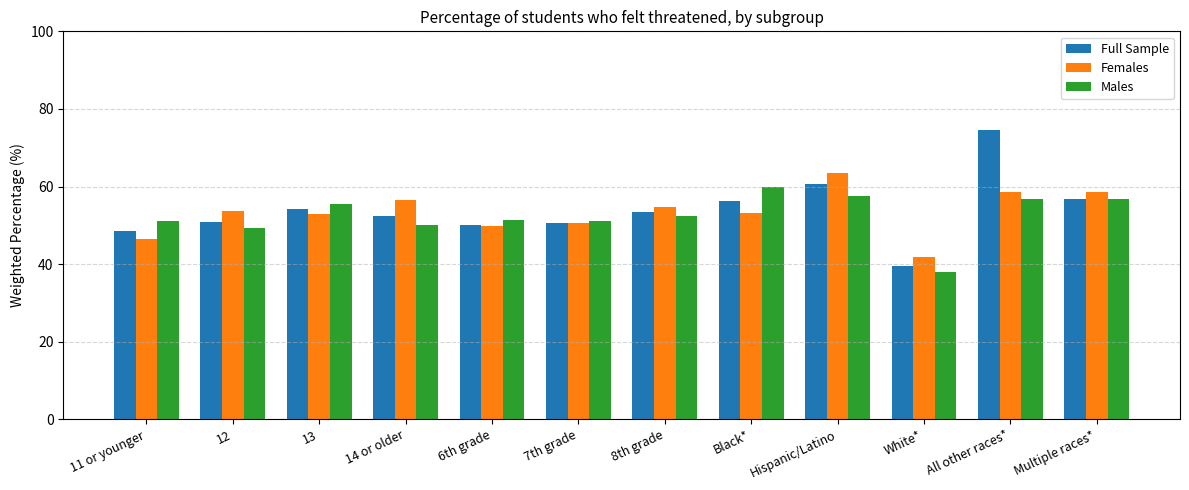

The value of Full Sample at 13 is 54.1. True or false?

True